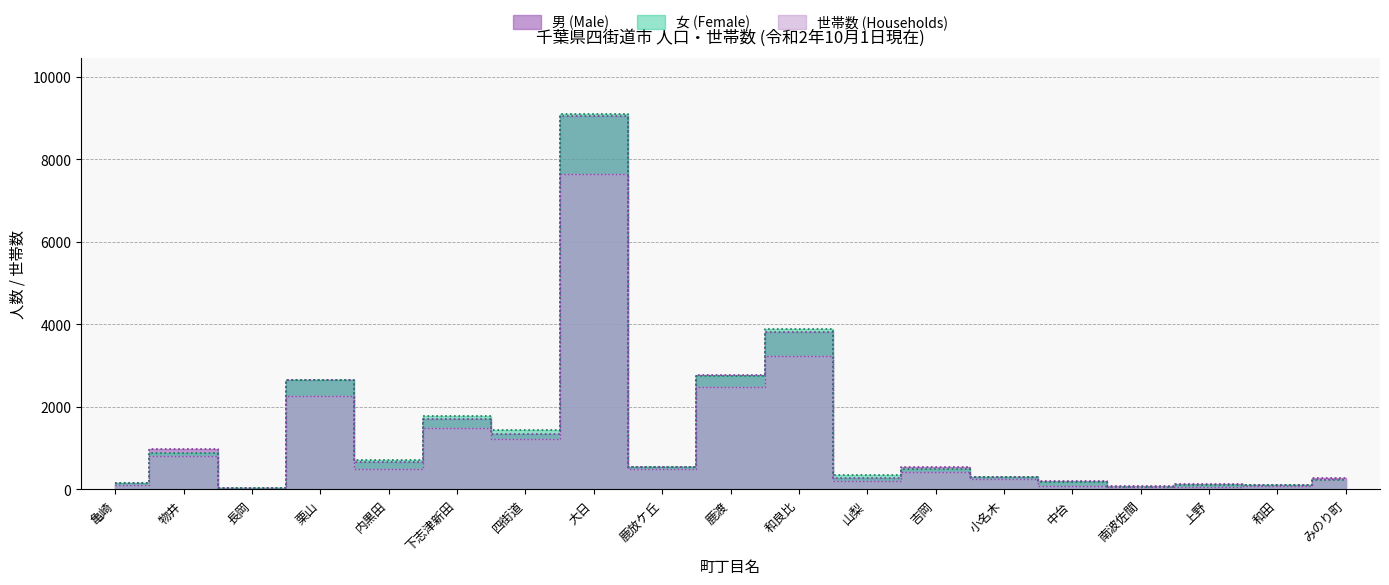

What is the minimum value for 女 (Female)?

27